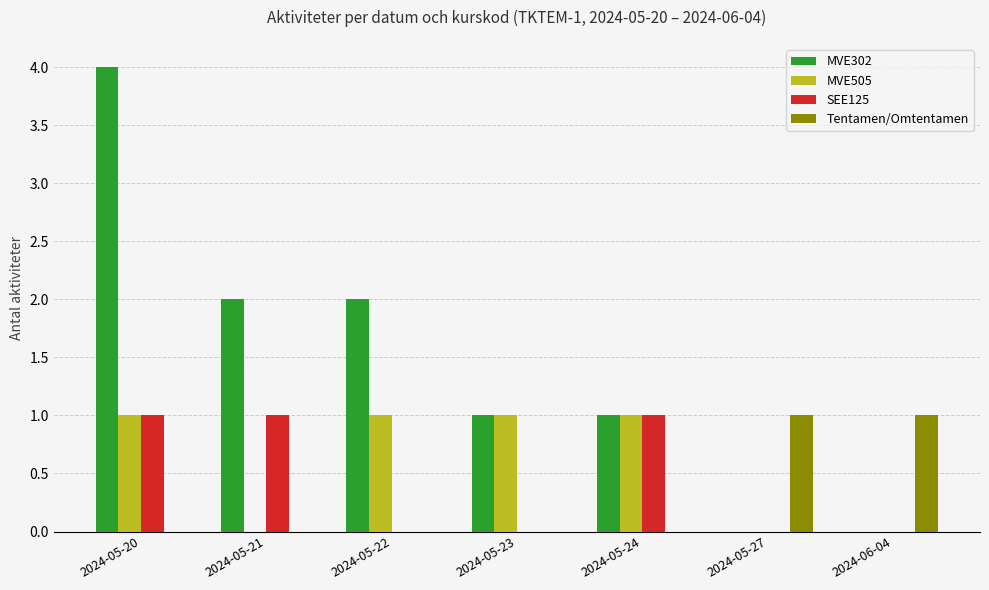

Are the bars grouped side by side (vs. stacked)?

Yes